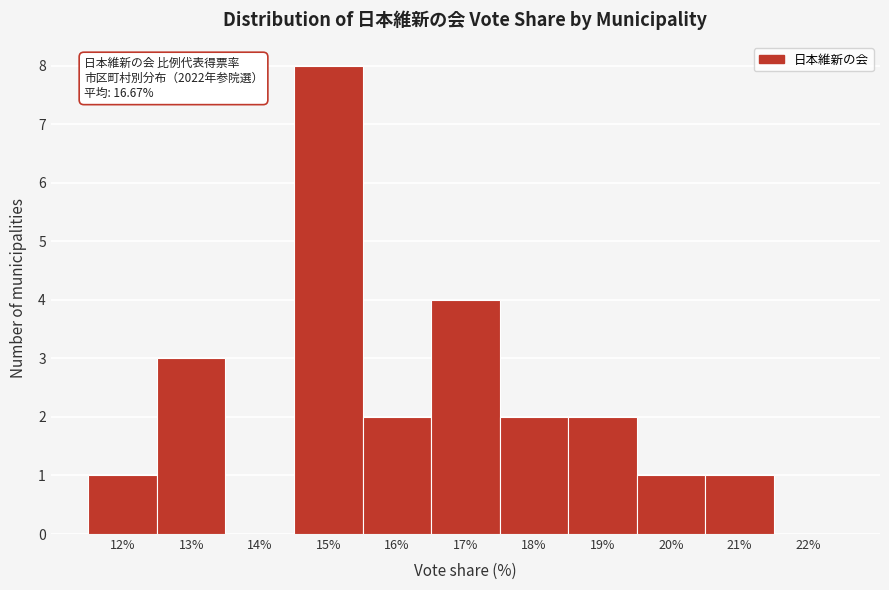

Reading left to right, extract all data points from this chart.

12%=1	13%=3	14%=0	15%=8	16%=2	17%=4	18%=2	19%=2	20%=1	21%=1	22%=0